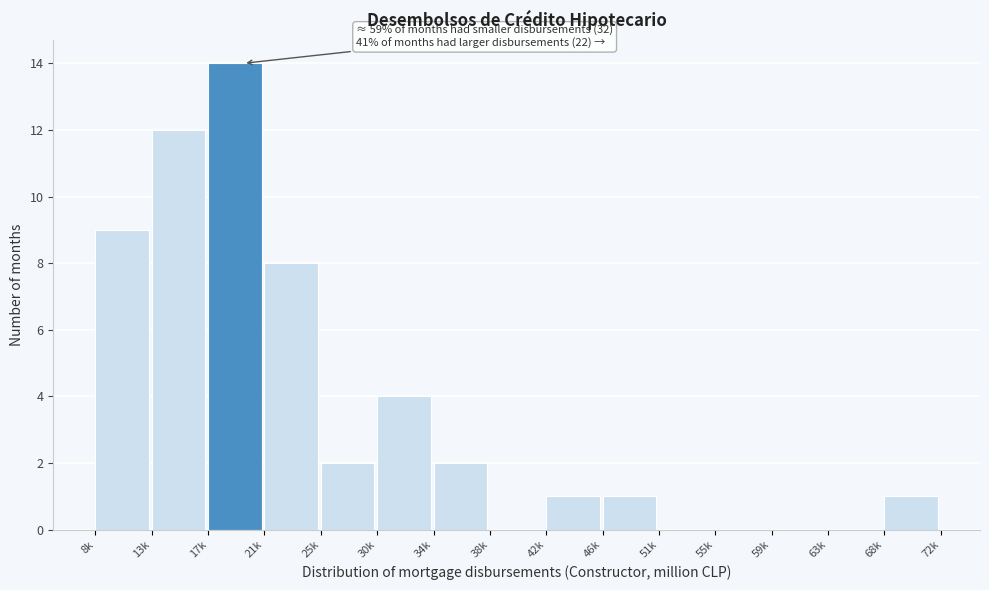

Reading left to right, list all the values displayed in this chart.

8k=9	13k=12	17k=14	21k=8	25k=2	30k=4	34k=2	38k=0	42k=1	46k=1	51k=0	55k=0	59k=0	63k=0	68k=1